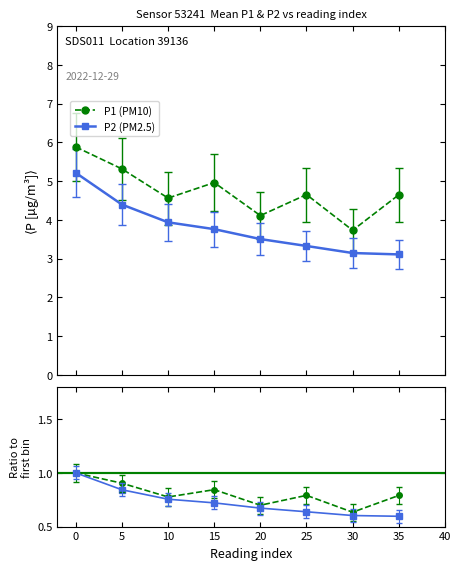

What is the value of the P2 (PM2.5) point at the 5th from the left?

3.5